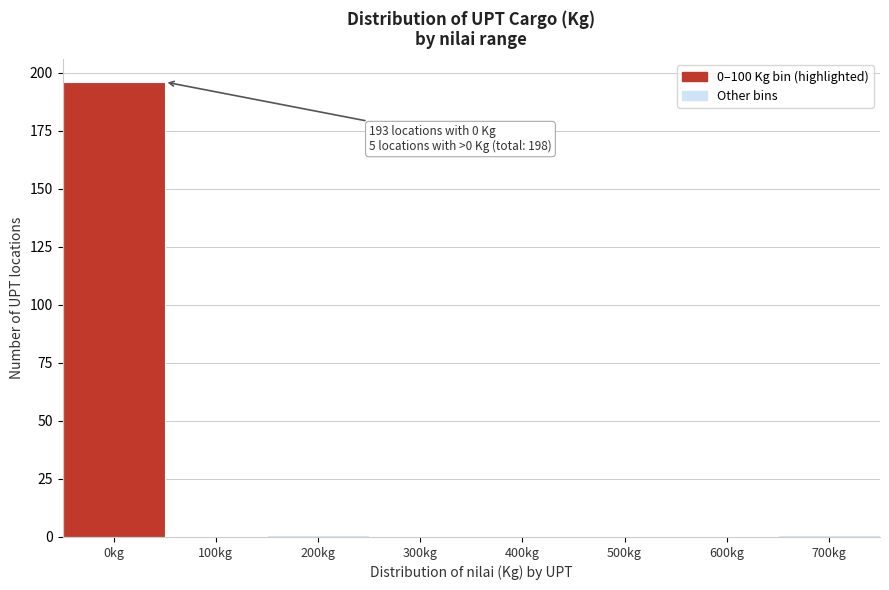

Reading left to right, extract all data points from this chart.

0kg=196	100kg=0	200kg=1	300kg=0	400kg=0	500kg=0	600kg=0	700kg=1